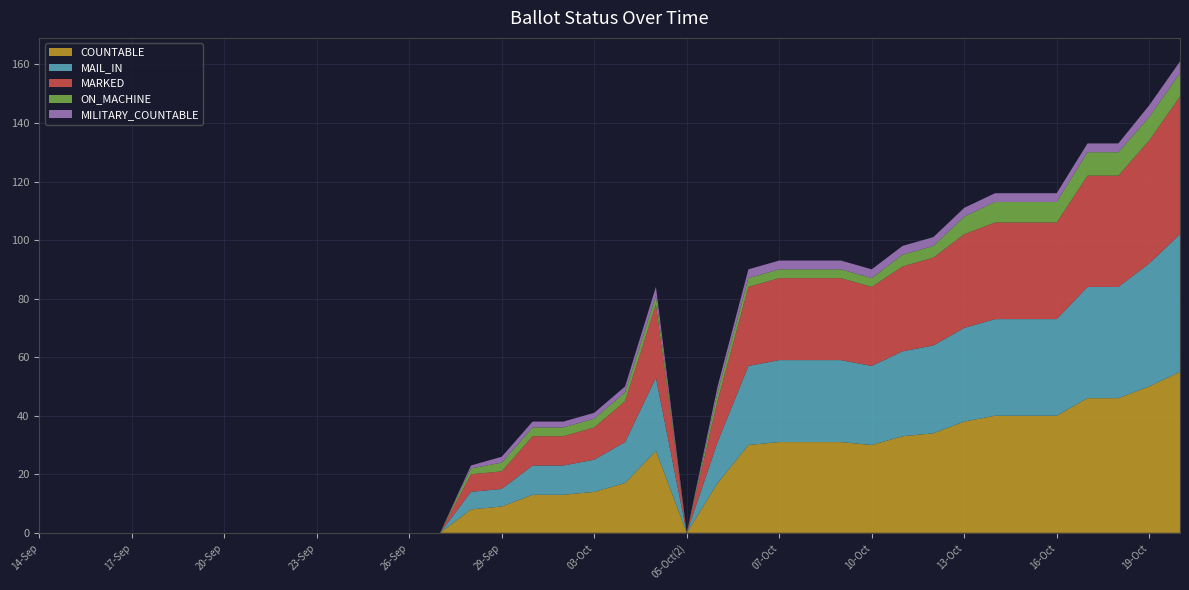

Reading left to right, what are all the values shown in this chart?

COUNTABLE: 0	0	0	0	0	0	0	0	0	0	0	0	0	0	8	9	13	13	14	17	28	0	17	30	31	31	31	30	33	34	38	40	40	40	46	46	50	55
MAIL_IN: 0	0	0	0	0	0	0	0	0	0	0	0	0	0	6	6	10	10	11	14	25	0	14	27	28	28	28	27	29	30	32	33	33	33	38	38	42	47
MARKED: 0	0	0	0	0	0	0	0	0	0	0	0	0	0	6	6	10	10	11	14	25	0	14	27	28	28	28	27	29	30	32	33	33	33	38	38	42	47
ON_MACHINE: 0	0	0	0	0	0	0	0	0	0	0	0	0	0	2	3	3	3	3	3	3	0	3	3	3	3	3	3	4	4	6	7	7	7	8	8	8	8
MILITARY_COUNTABLE: 0	0	0	0	0	0	0	0	0	0	0	0	0	0	1	2	2	2	2	2	3	0	2	3	3	3	3	3	3	3	3	3	3	3	3	3	4	4